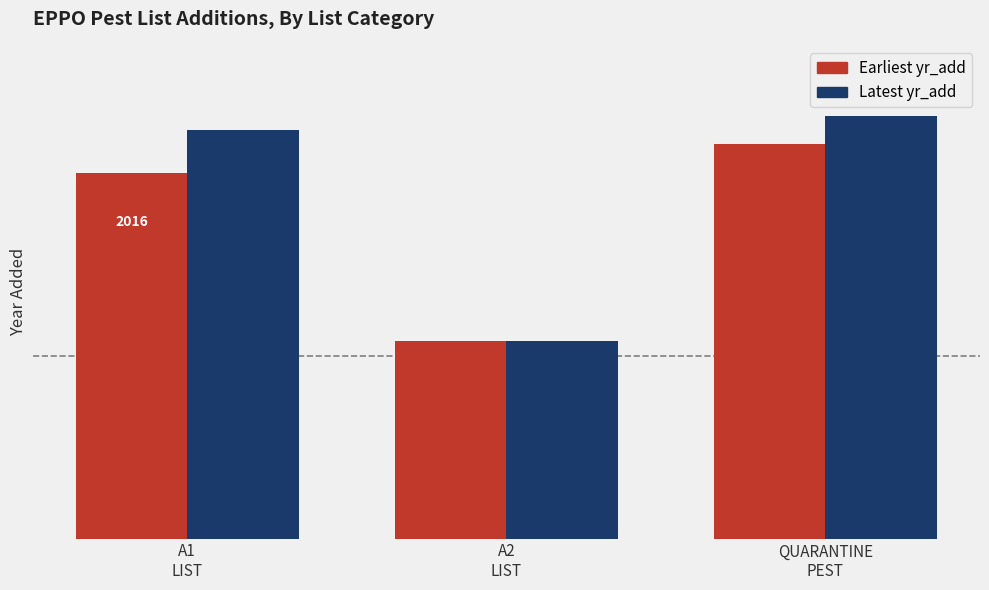

Does the chart contain stacked bars?

No